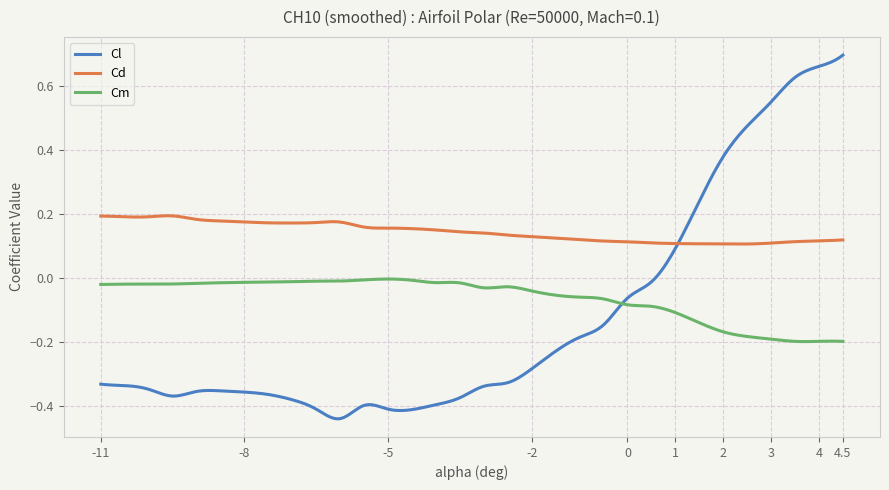

Which series has the largest range (max minus min)?

Cl